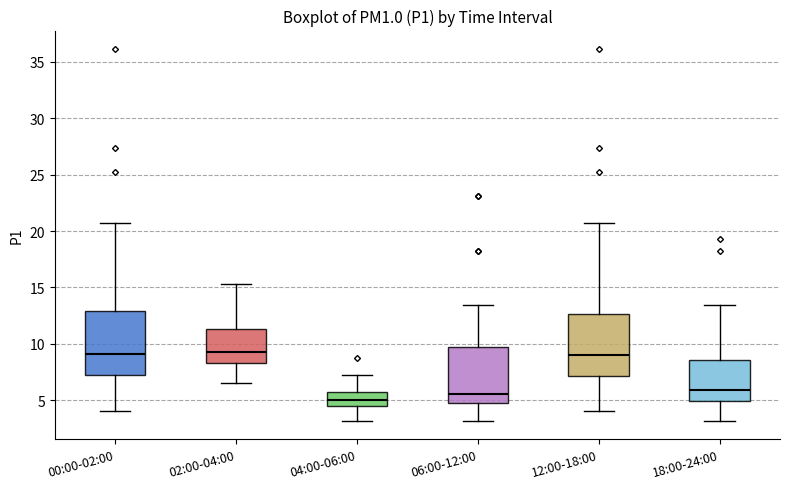

Where does the lower whisker of the box for 18:00-24:00 end on the y-axis? The values are not printed on the chart, so give them approximately, as read against the axis.

3.0